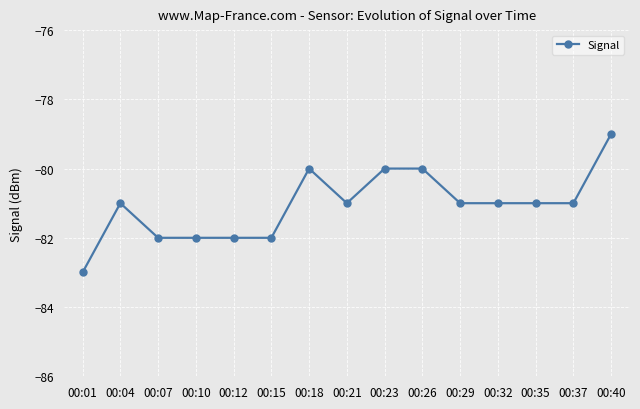

What is the greatest value displayed?

-79